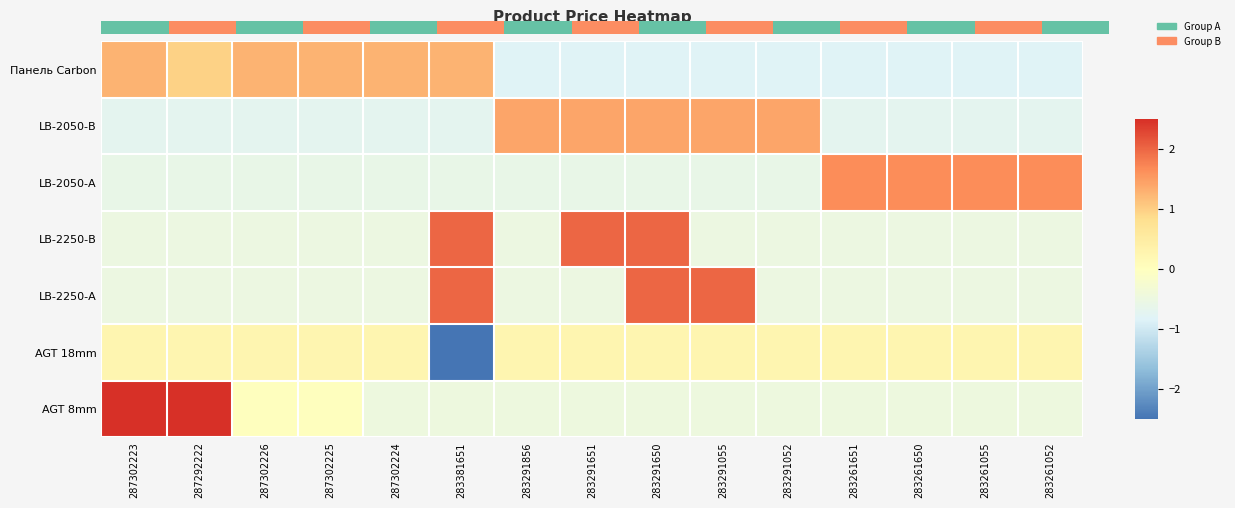

At how many categories does at least one series exceed -3?

15